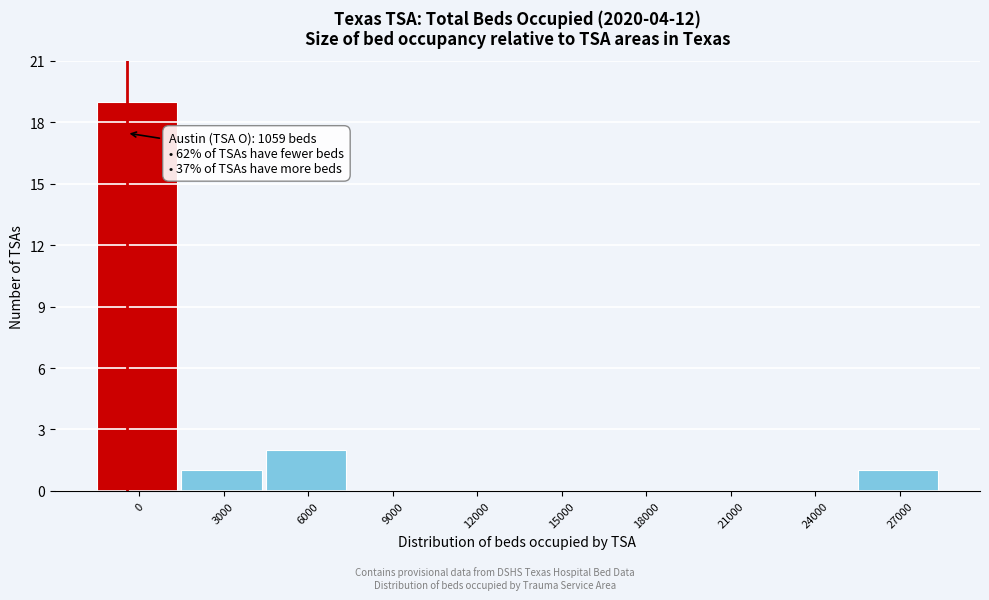

Reading left to right, what are all the values shown in this chart?

0=19	3000=1	6000=2	9000=0	12000=0	15000=0	18000=0	21000=0	24000=0	27000=1